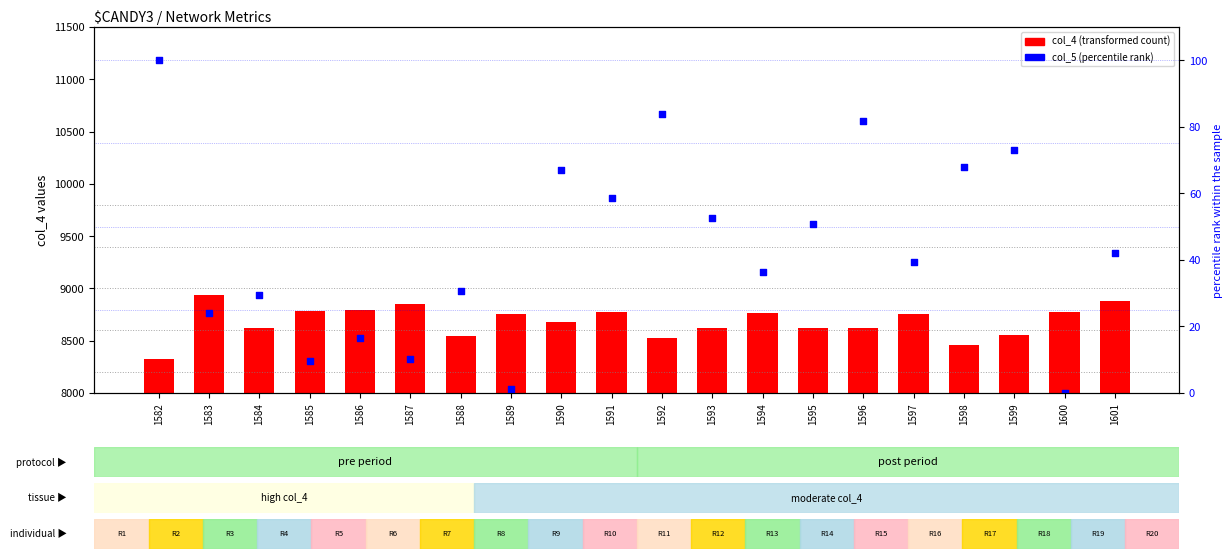

At how many categories does at least one series exceed 1345?

20